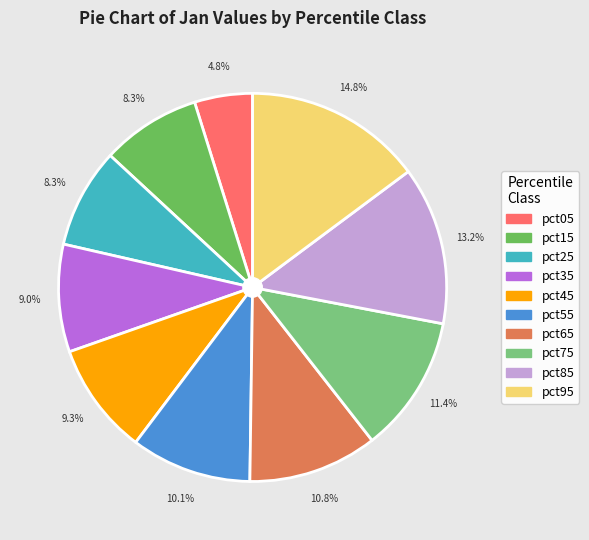

To the nearest percent, what is the average slice percentage?

10%